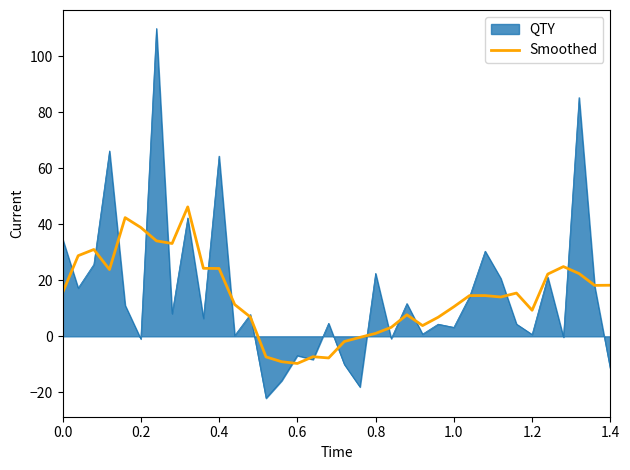

Which series has the largest range (max minus min)?

QTY